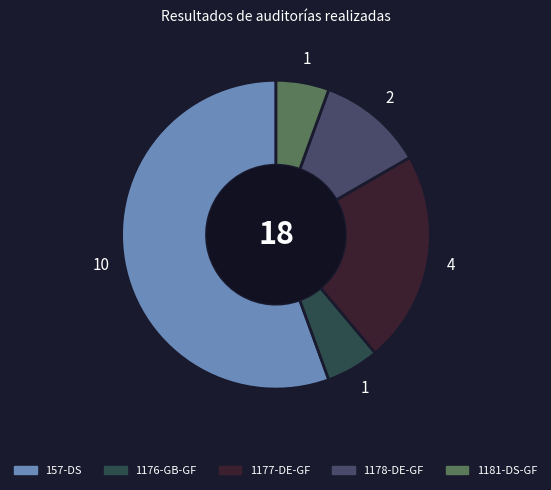

How many segments does this pie chart have?

5